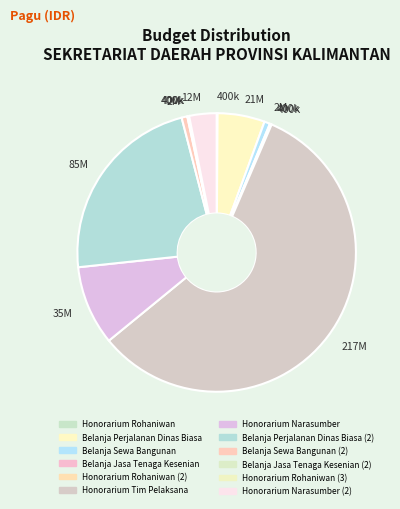

Which category has the biggest portion of the pie?

Honorarium Tim Pelaksana